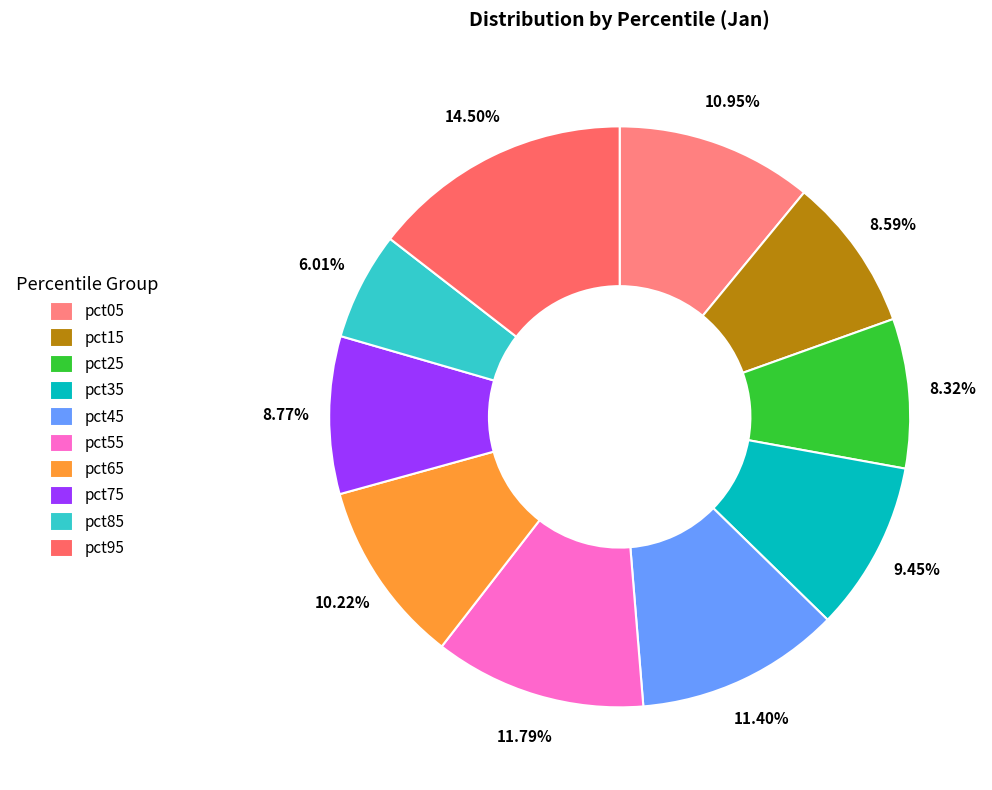

Is pct15 the majority of the pie?

No